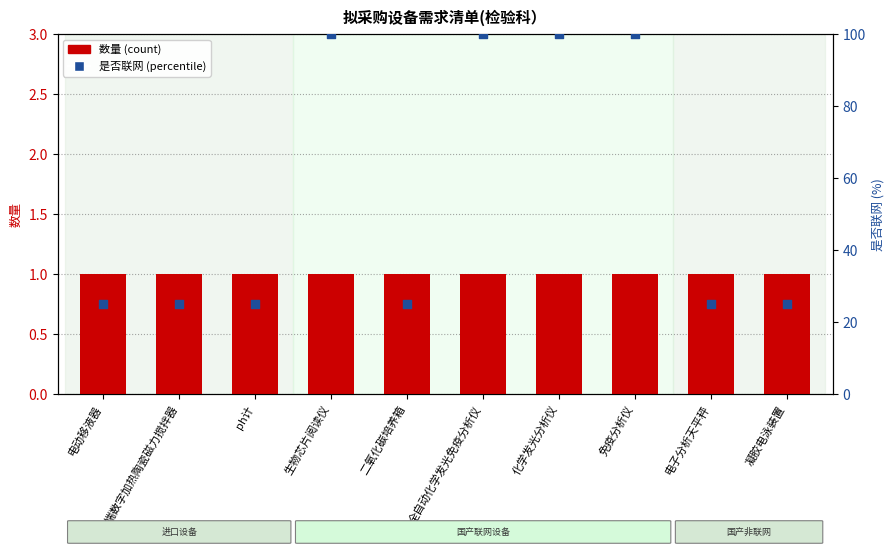

What is the total value across all series at 化学发光分析仪?

101